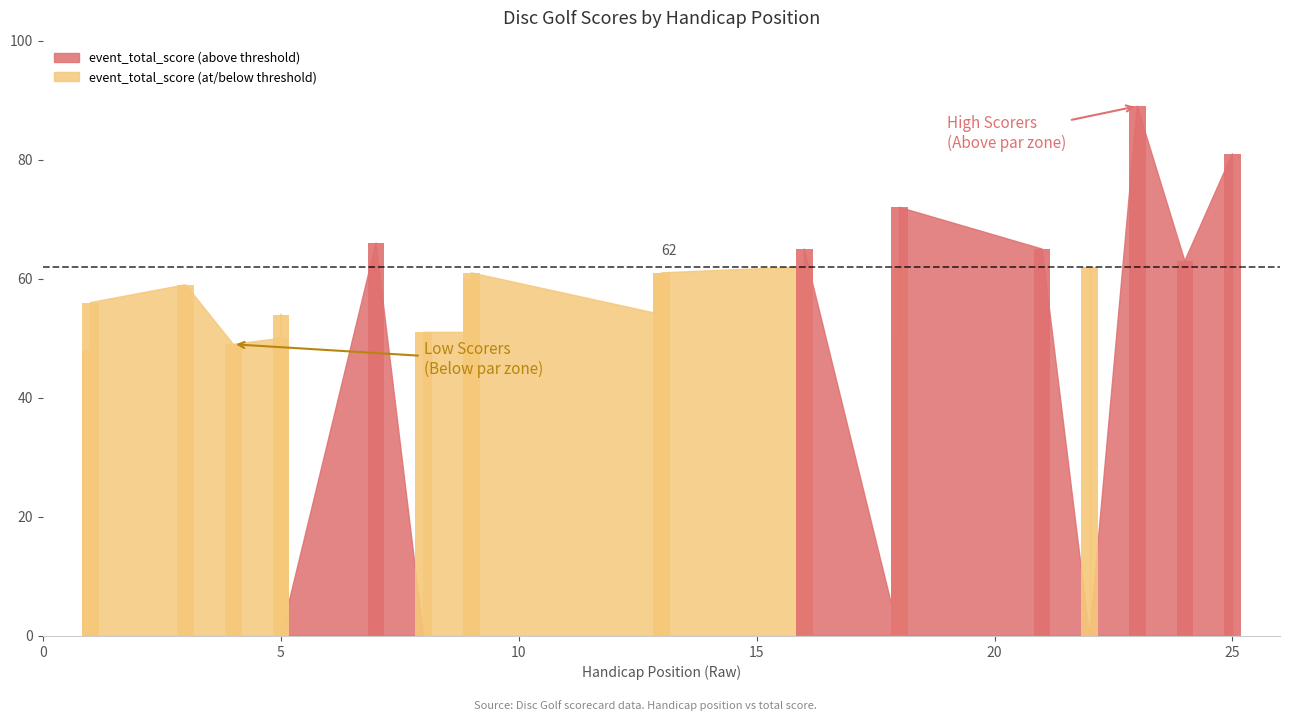

The value of round_total_score at 21 is 117. True or false?

False